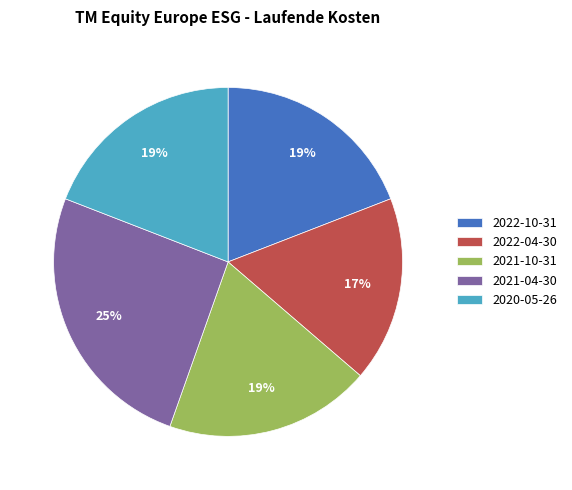

Which slice is the largest?

2021-04-30